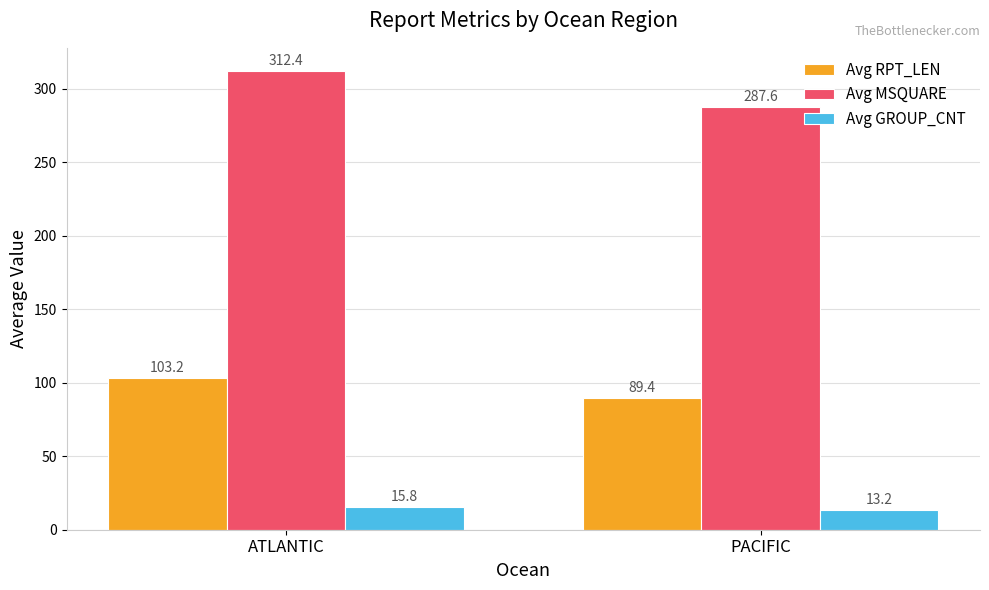

Reading left to right, transcribe all the data shown in this chart.

Avg RPT_LEN: 103.2	89.4
Avg MSQUARE: 312.4	287.6
Avg GROUP_CNT: 15.8	13.2